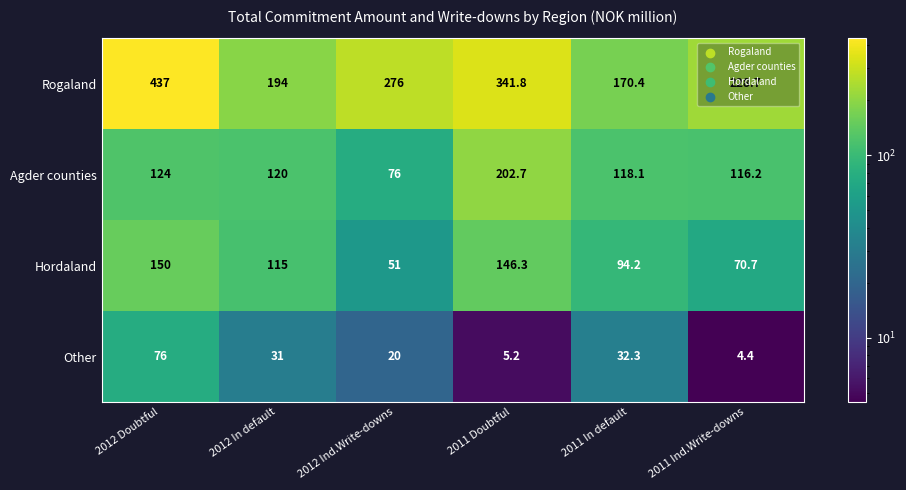

What is the difference between the highest and lowest values at 2012 In default?

163.0